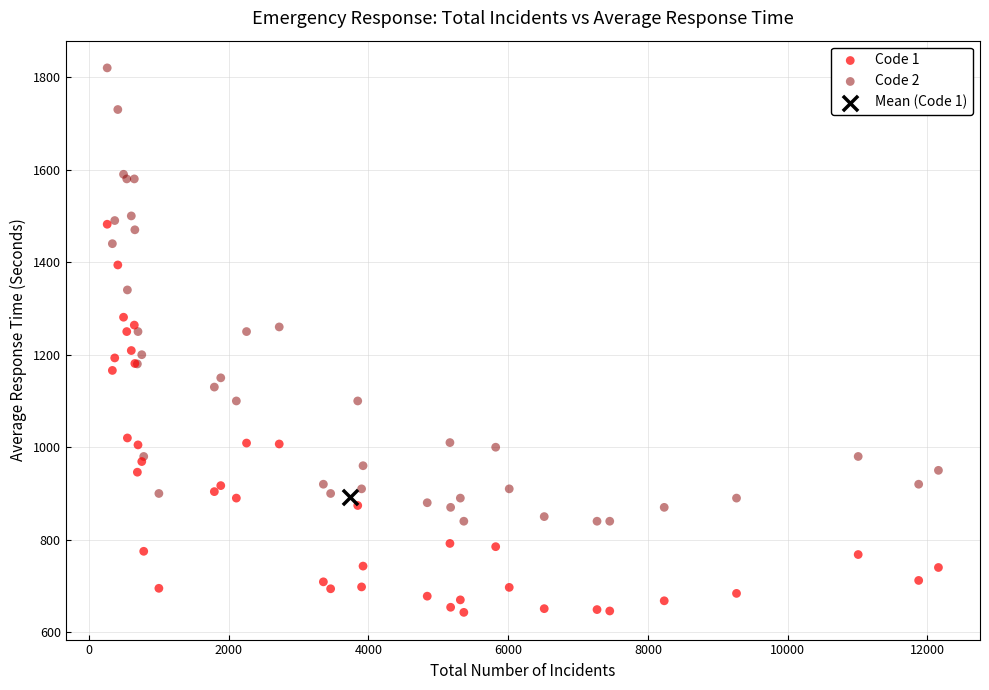

Which series contains the highest Y value?

Code 2